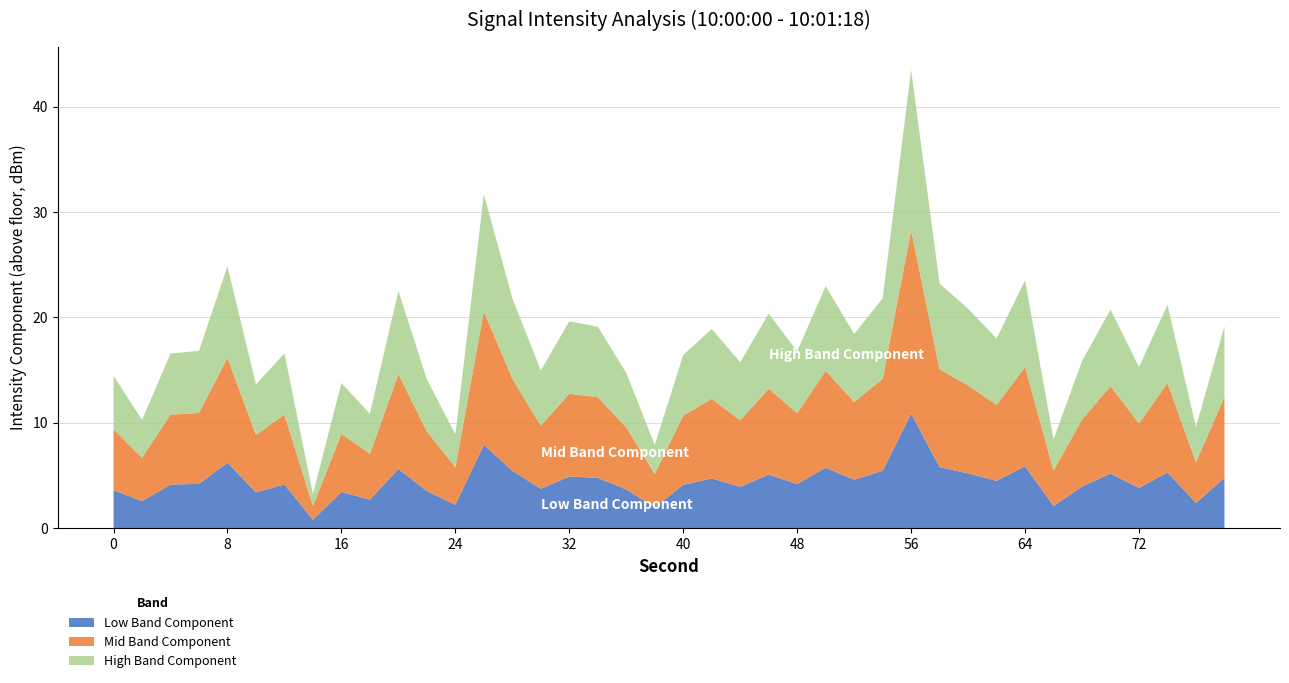

Is it true that Low Band Component equals 3.4 at 16?

True